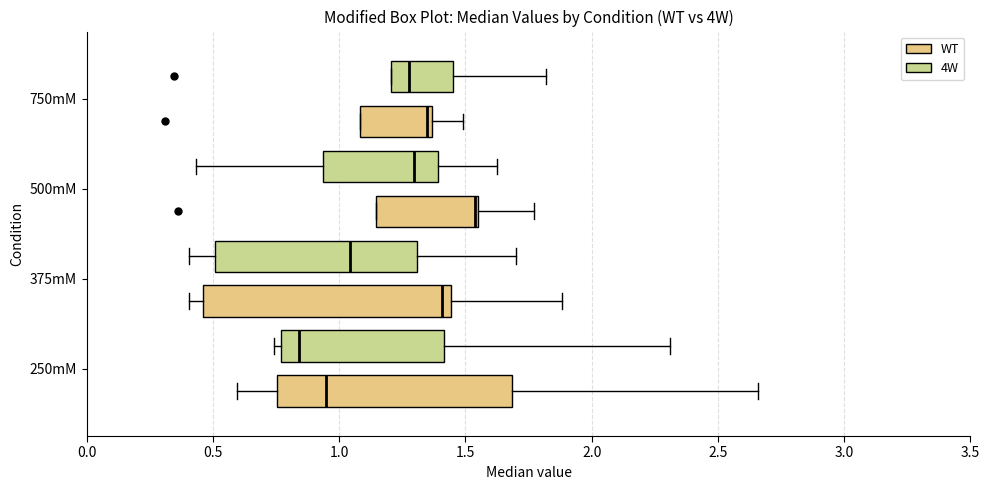

Where is the right edge of the box for 500mM (WT) on the x-axis? The values are not printed on the chart, so give them approximately, as read against the axis.

1.55